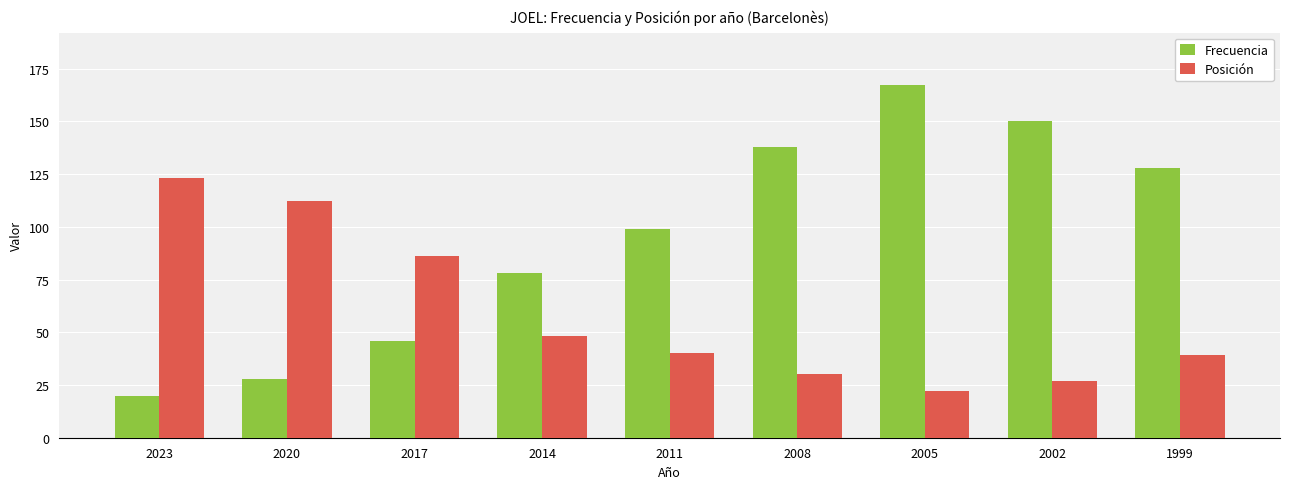

What is the total value across all series at 2014?

126